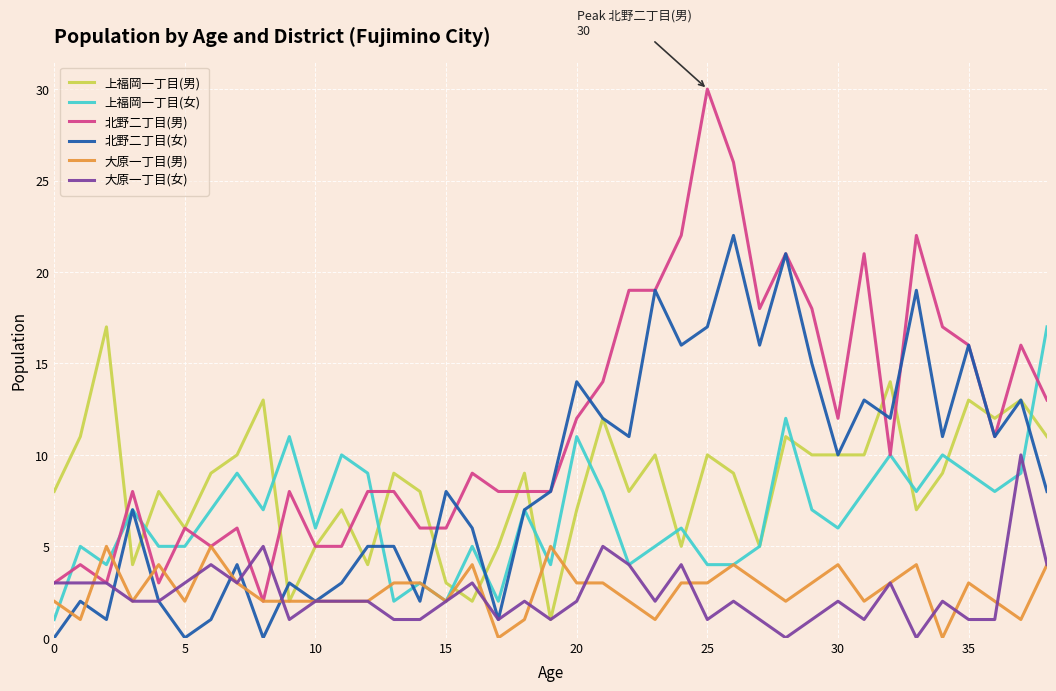

True or false: 北野二丁目(女) and 上福岡一丁目(男) intersect in this chart.

True